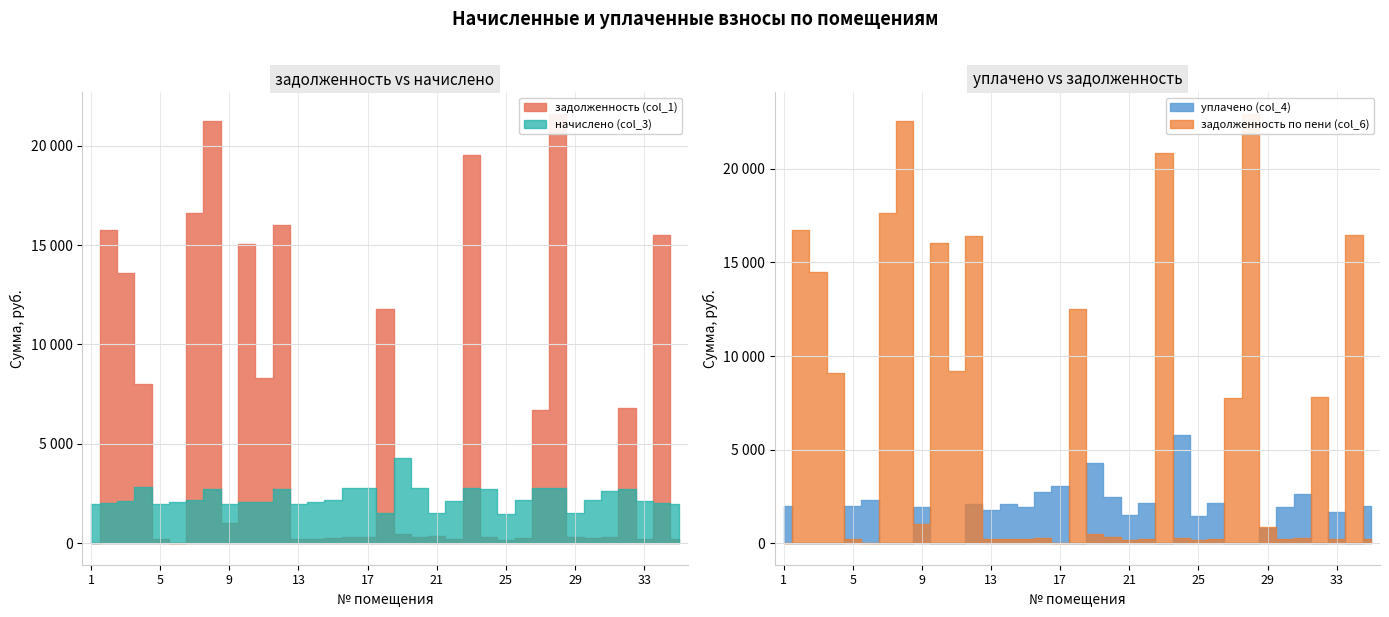

Where is начислено (col_3) nearest to the value 2871?

4